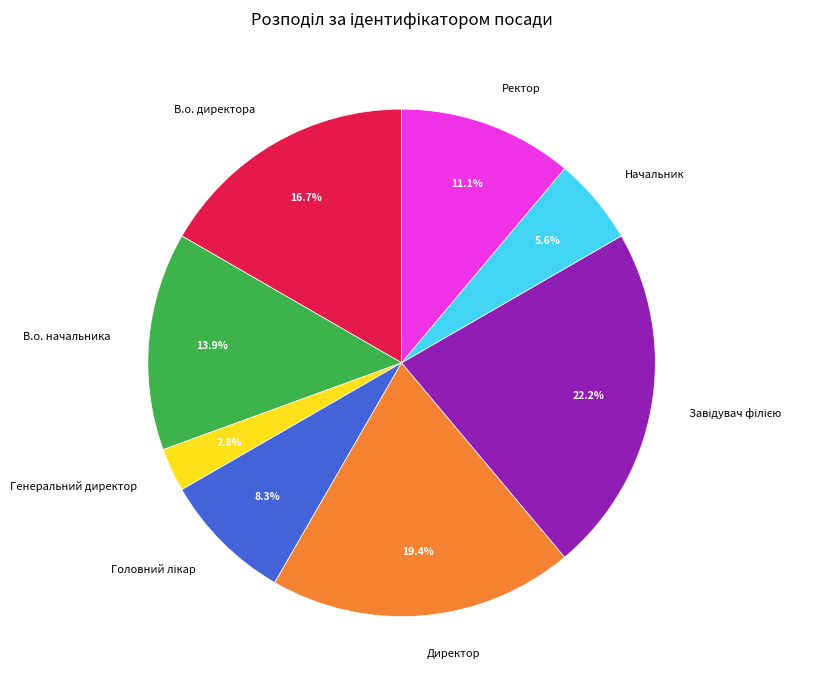

What is the smallest slice in the pie chart?

Генеральний директор